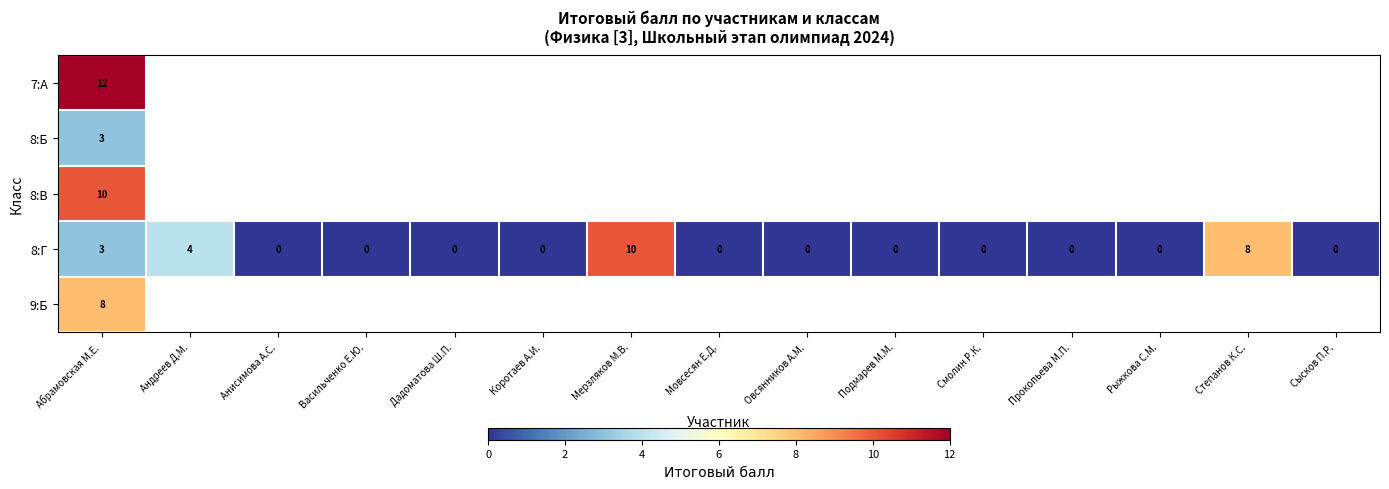

Count the 8:Г values in the range 0 to 3.

12